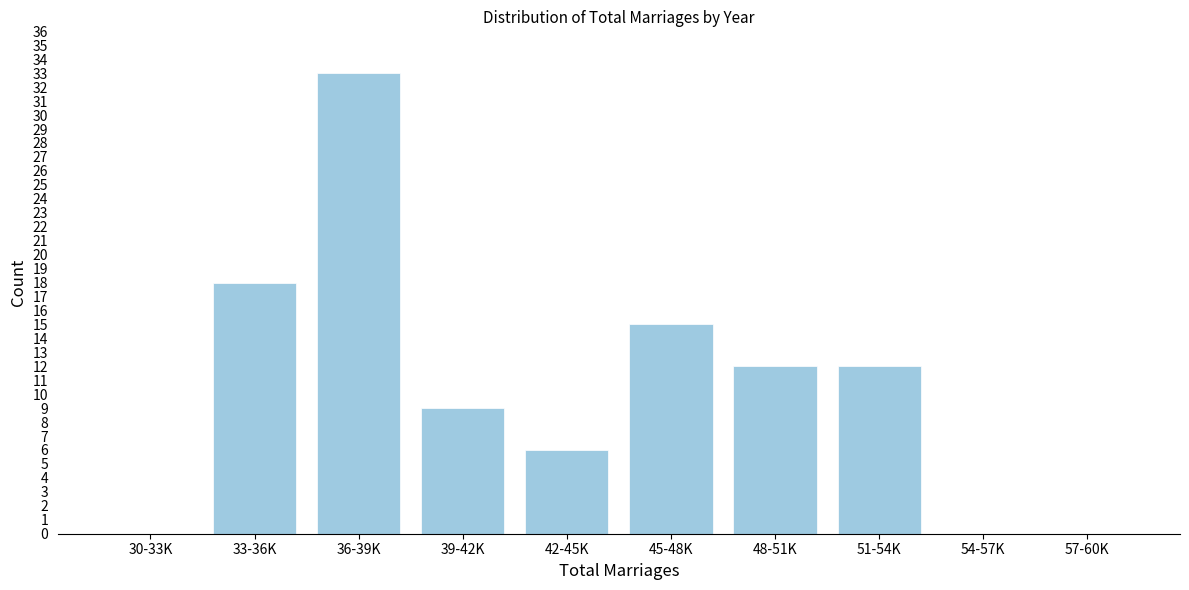

Reading right to left, transcribe all the data shown in this chart.

57-60K=0	54-57K=0	51-54K=12	48-51K=12	45-48K=15	42-45K=6	39-42K=9	36-39K=33	33-36K=18	30-33K=0